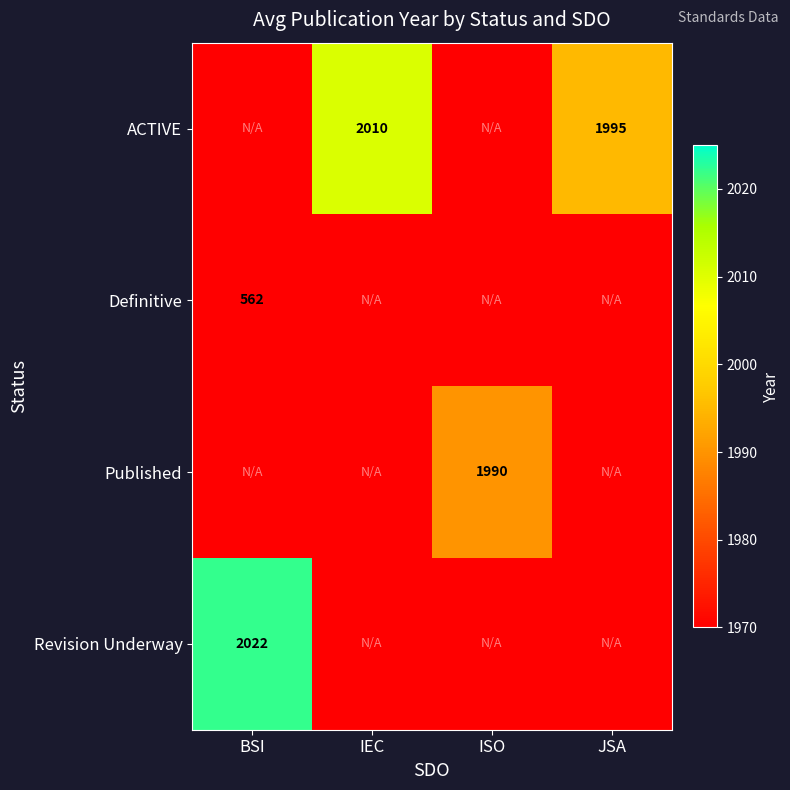

The value of ACTIVE at JSA is 3118. True or false?

False